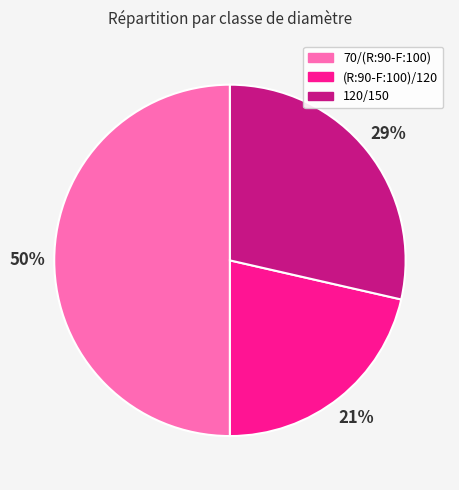

Rank the categories by value from lowest to highest.

(R:90-F:100)/120, 120/150, 70/(R:90-F:100)